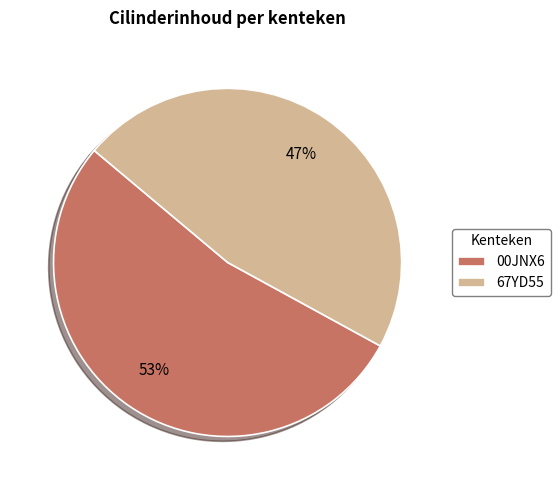

The 00JNX6 slice represents 53% of the pie. True or false?

True